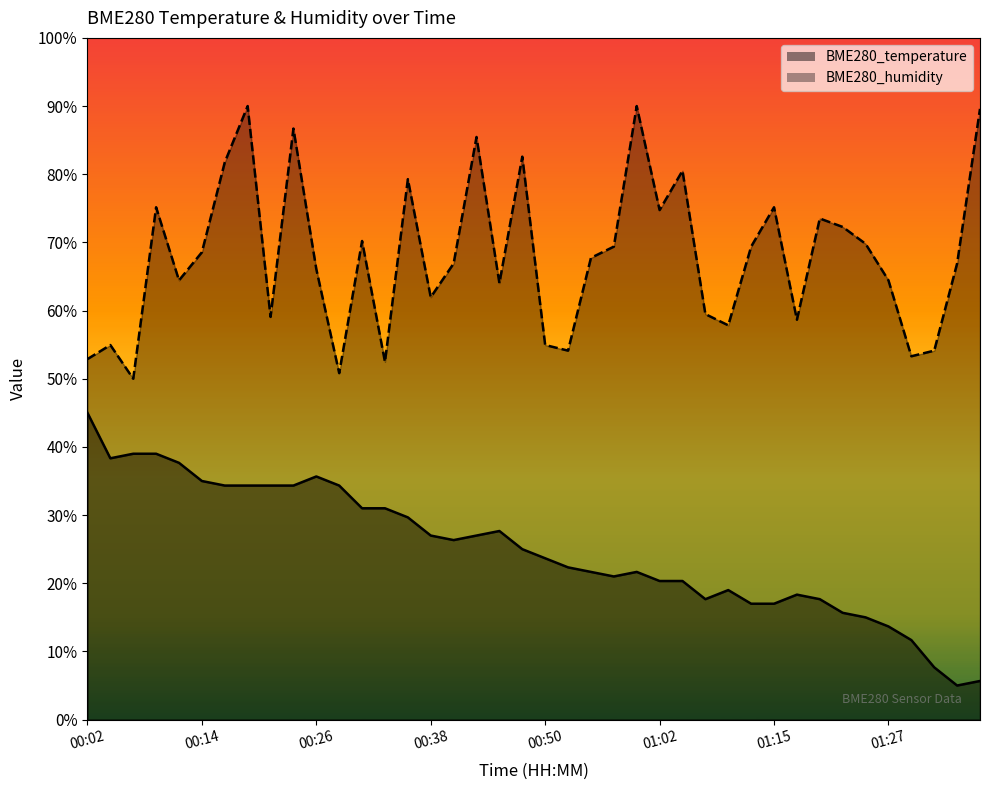

Does the chart have visible grid lines?

No